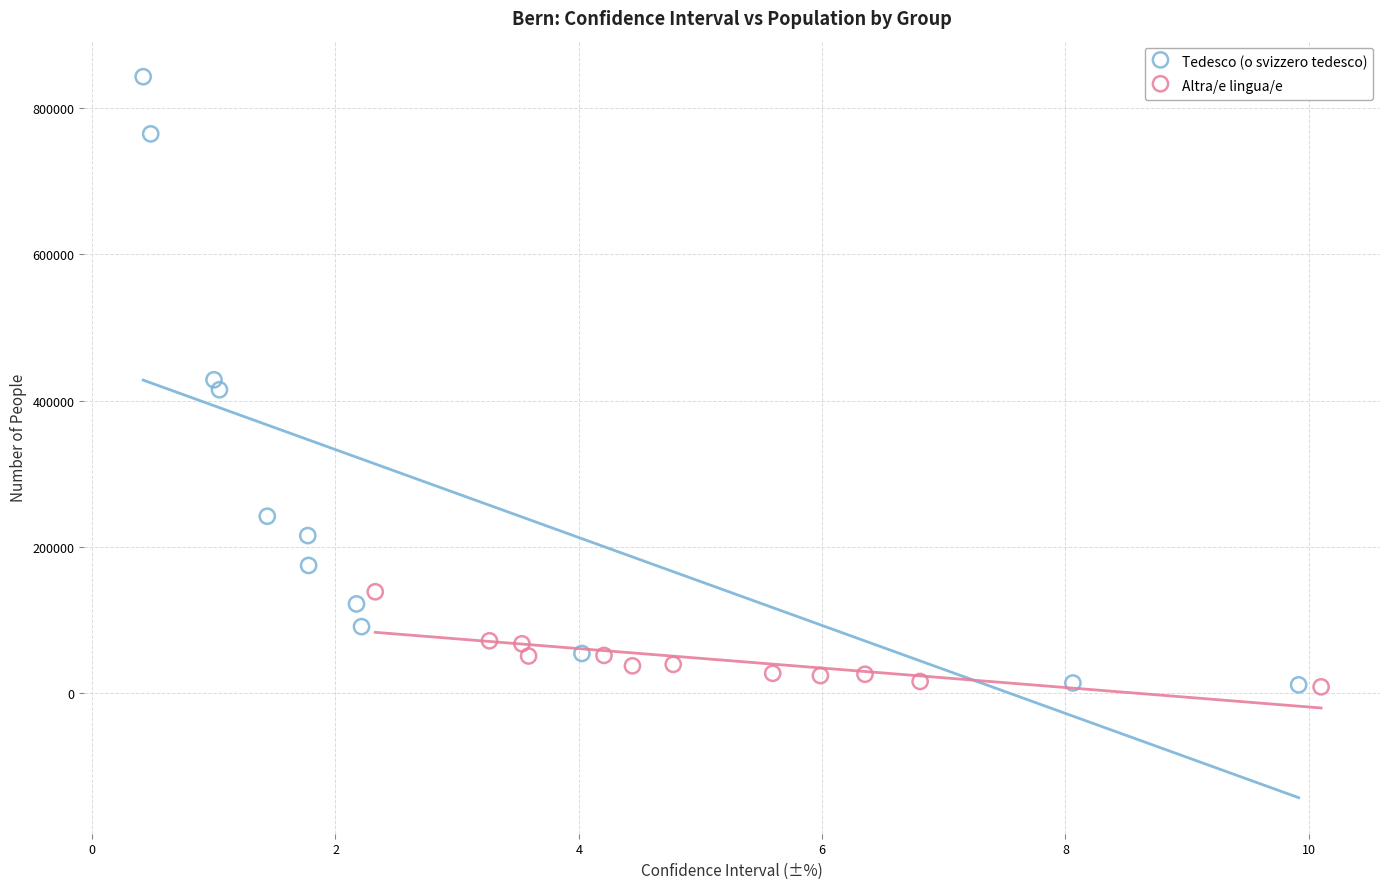

Which series reaches the maximum Y coordinate?

Tedesco (o svizzero tedesco)